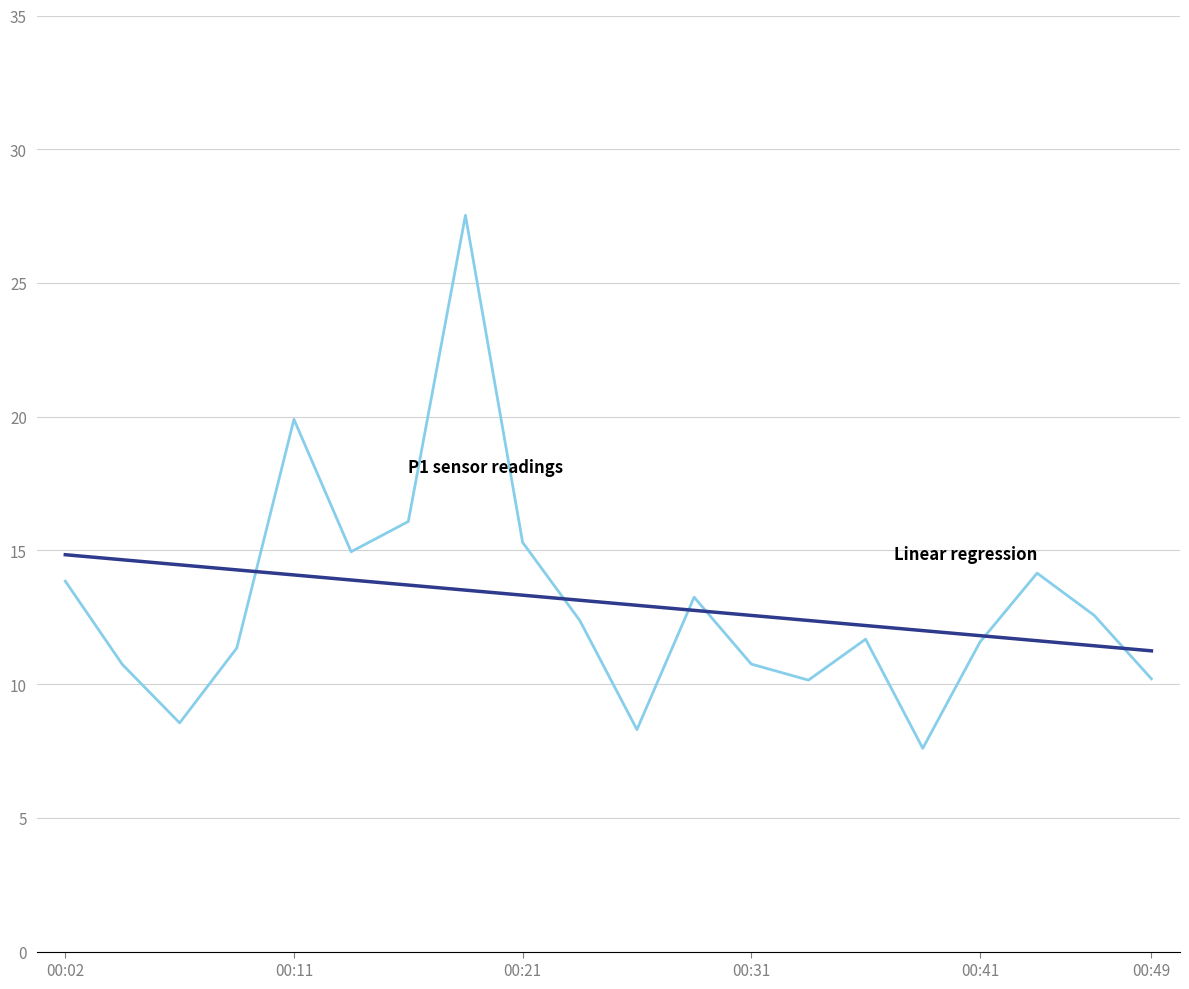

What is the smallest value displayed?

7.6